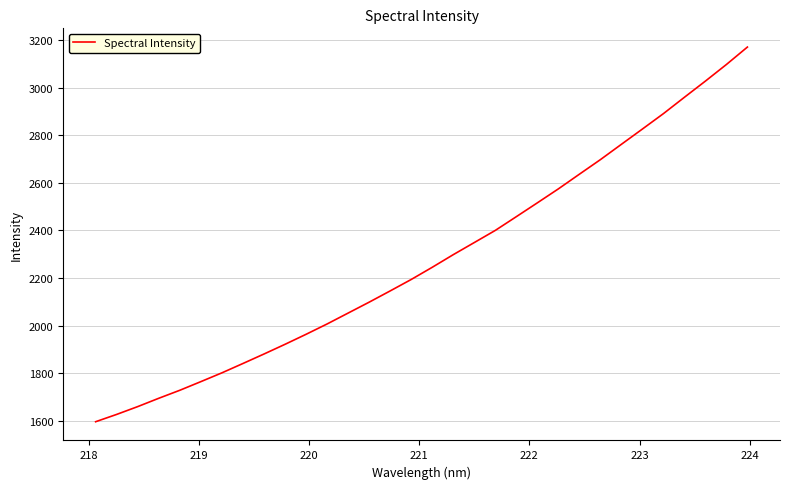

What is the smallest value displayed?

1595.9